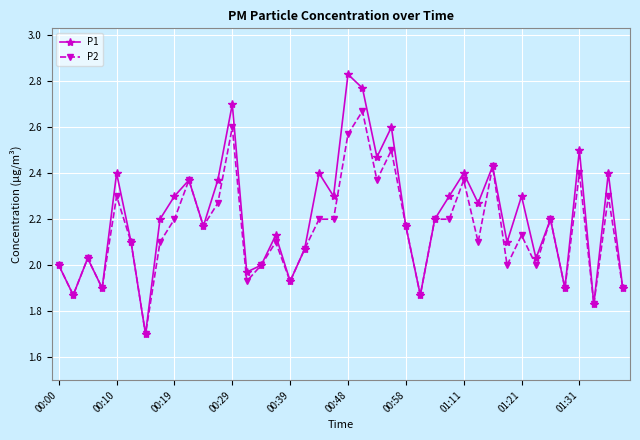

Rank the series by their maximum value, from highest to lowest.

P1, P2